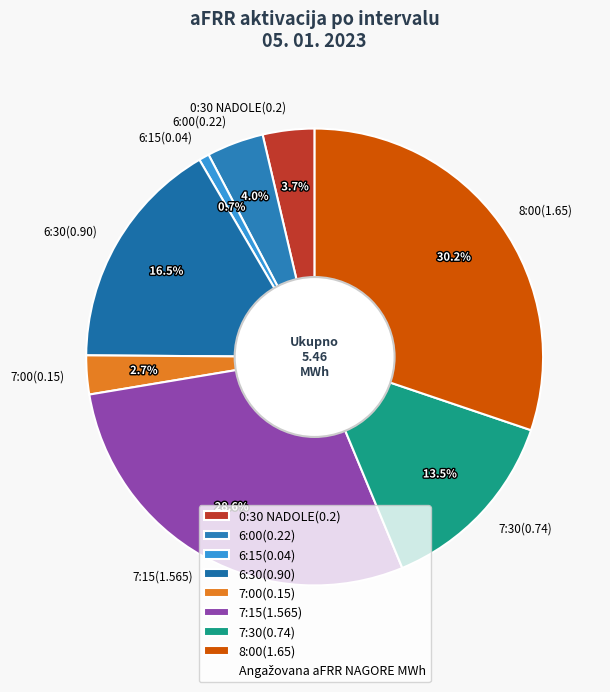

Which category has the biggest portion of the pie?

8:00(1.65)